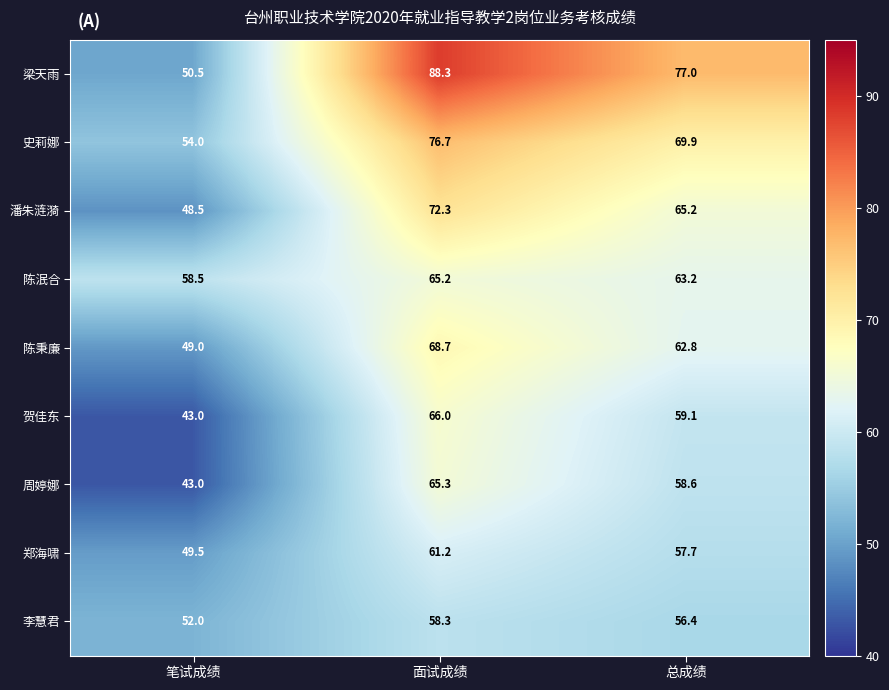

Which series changed the most between 面试成绩 and 总成绩?

梁天雨